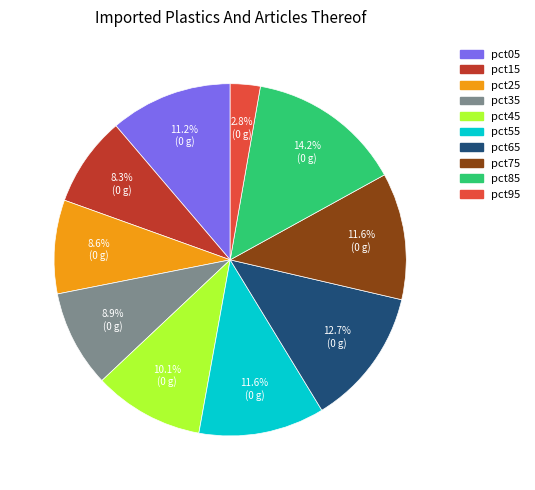

How much of the chart is everything except pct35?

91.1%